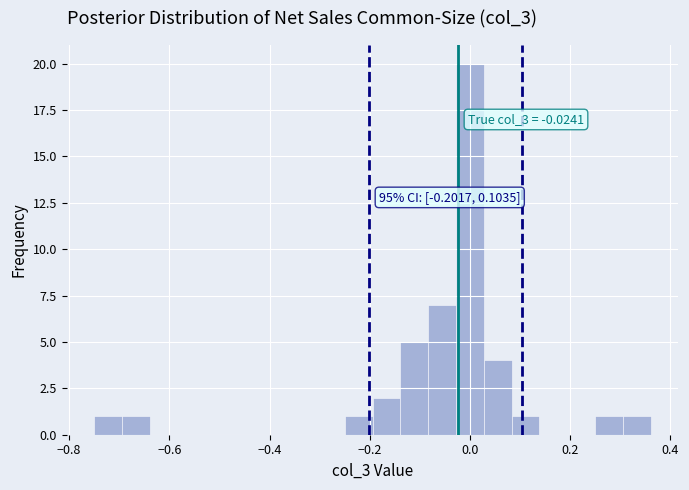

Around what value on the x-axis is the tallest bar? Give the approximate position of its centre, as read against the axis.

0.00